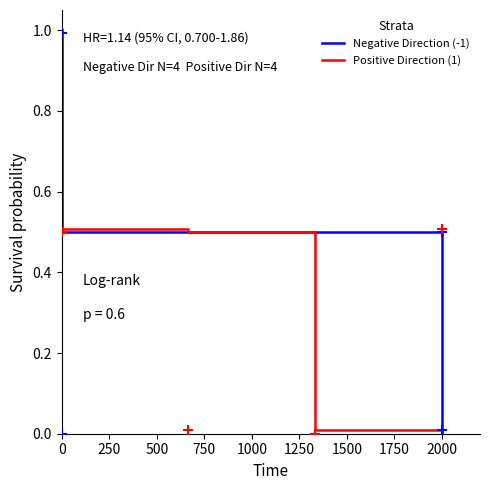

Which series has the largest total across all categories?

Negative Direction (-1)